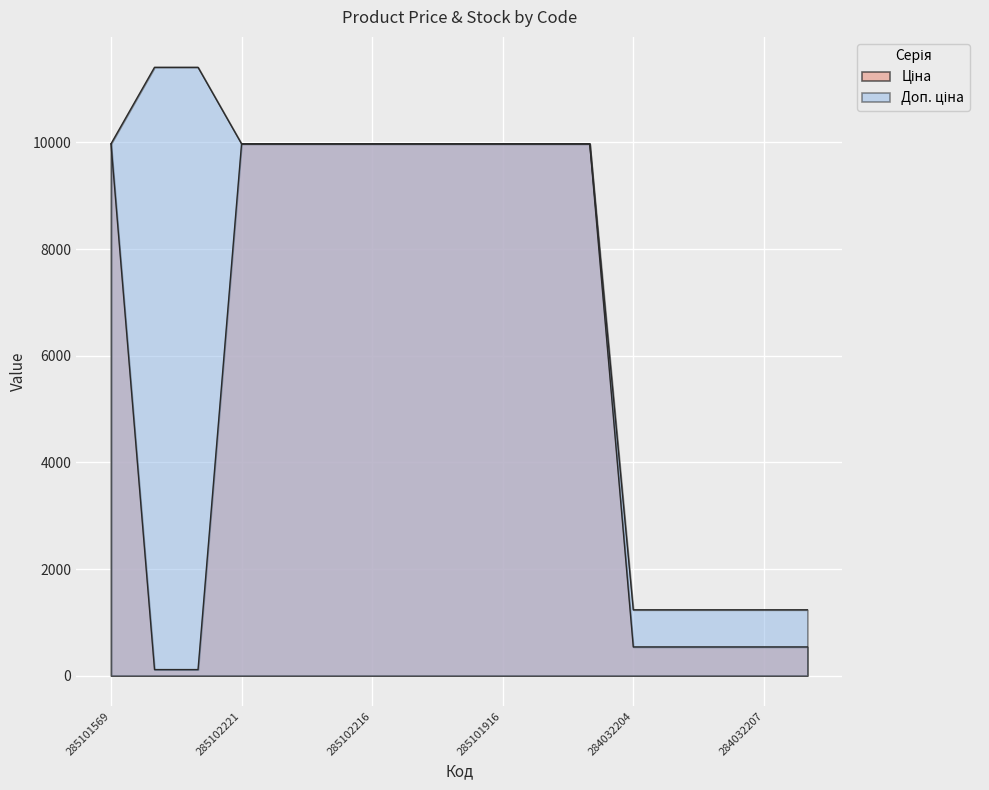

Which label corresponds to the smallest value in the chart?

247132181